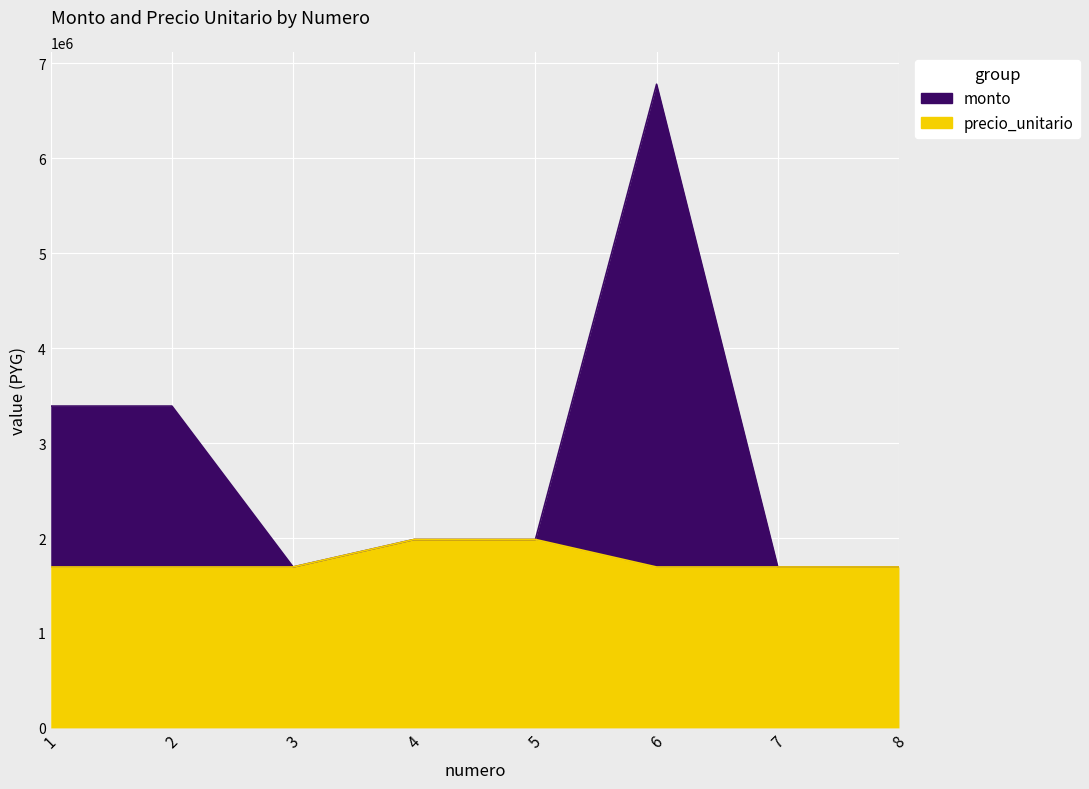

At which category is the sum across all series the highest?

6